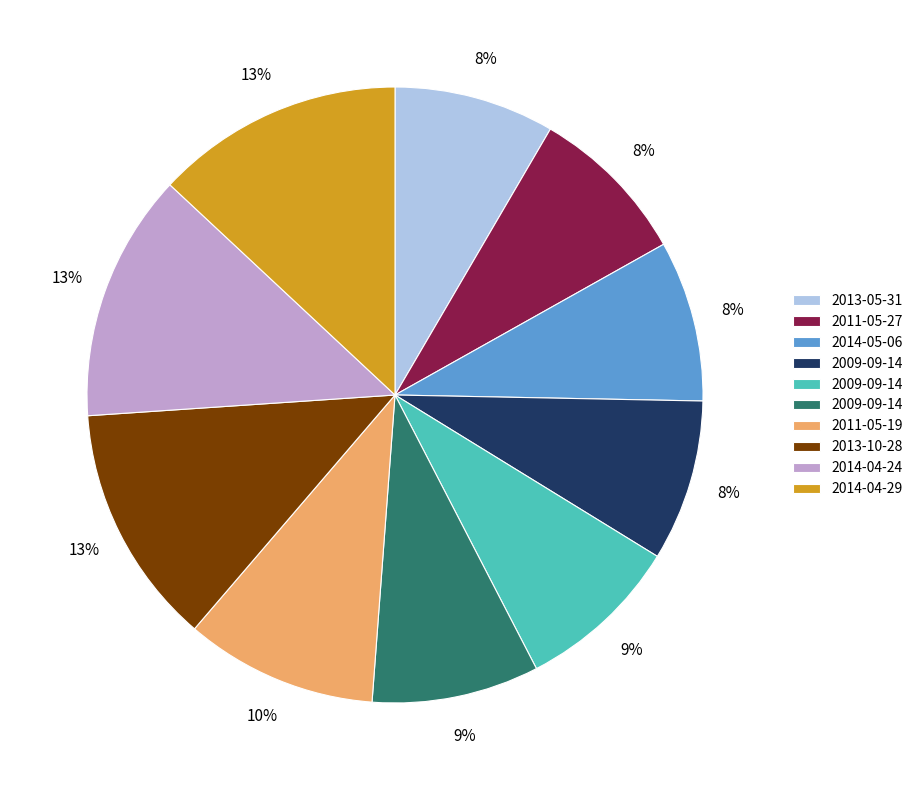

Is there a majority slice in this chart?

No